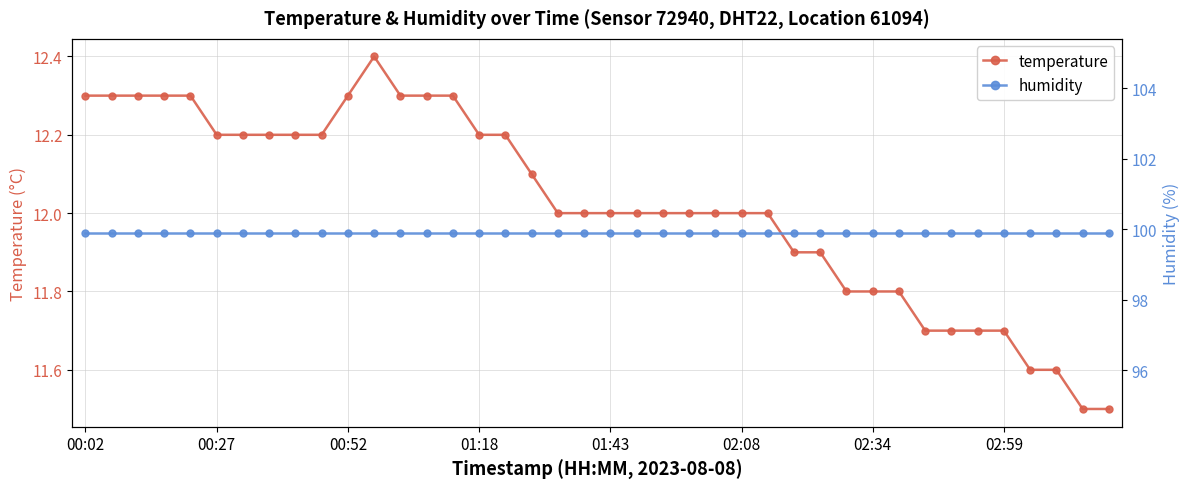

Reading right to left, transcribe all the data shown in this chart.

temperature: 11.5	11.5	11.6	11.6	11.7	11.7	11.7	11.7	11.8	11.8	11.8	11.9	11.9	12.0	12.0	12.0	12.0	12.0	12.0	12.0	12.0	12.0	12.1	12.2	12.2	12.3	12.3	12.3	12.4	12.3	12.2	12.2	12.2	12.2	12.2	12.3	12.3	12.3	12.3	12.3
humidity: 99.9	99.9	99.9	99.9	99.9	99.9	99.9	99.9	99.9	99.9	99.9	99.9	99.9	99.9	99.9	99.9	99.9	99.9	99.9	99.9	99.9	99.9	99.9	99.9	99.9	99.9	99.9	99.9	99.9	99.9	99.9	99.9	99.9	99.9	99.9	99.9	99.9	99.9	99.9	99.9